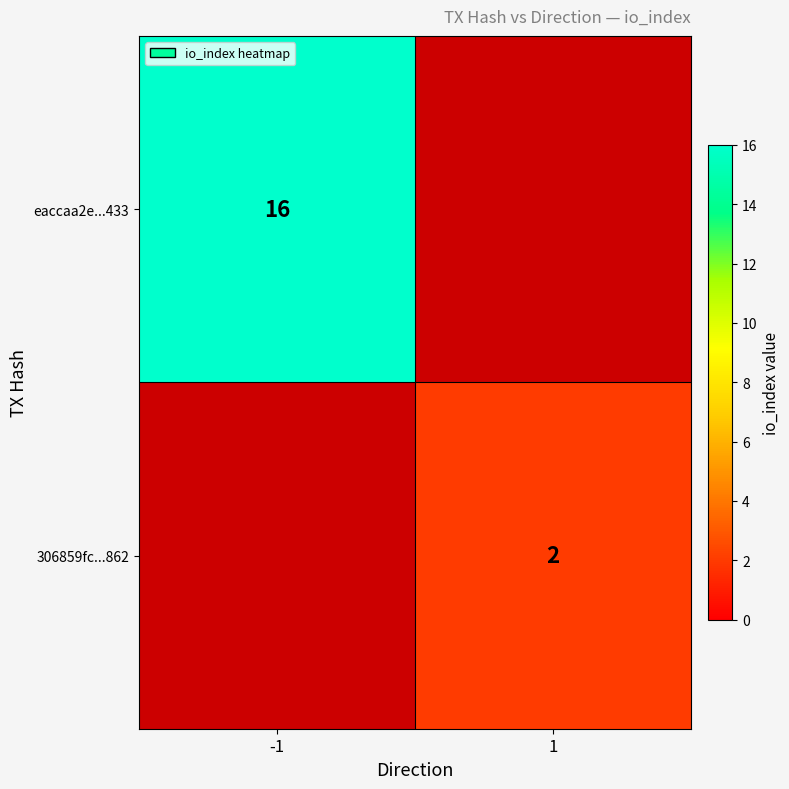

The 306859fc...862 series shows 2 at 1. True or false?

True